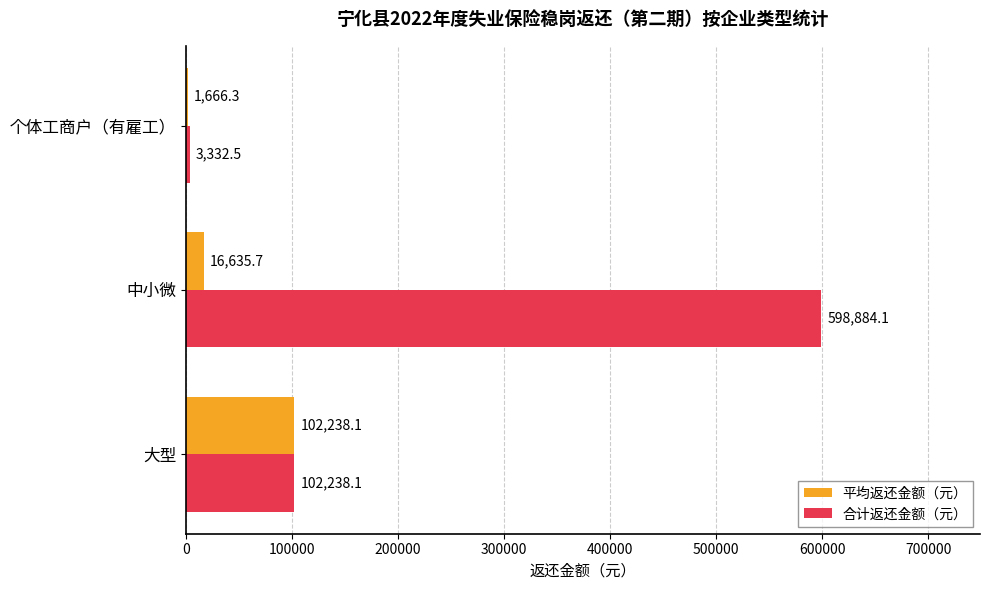

Which series changed the most between 大型 and 中小微?

合计返还金额（元）